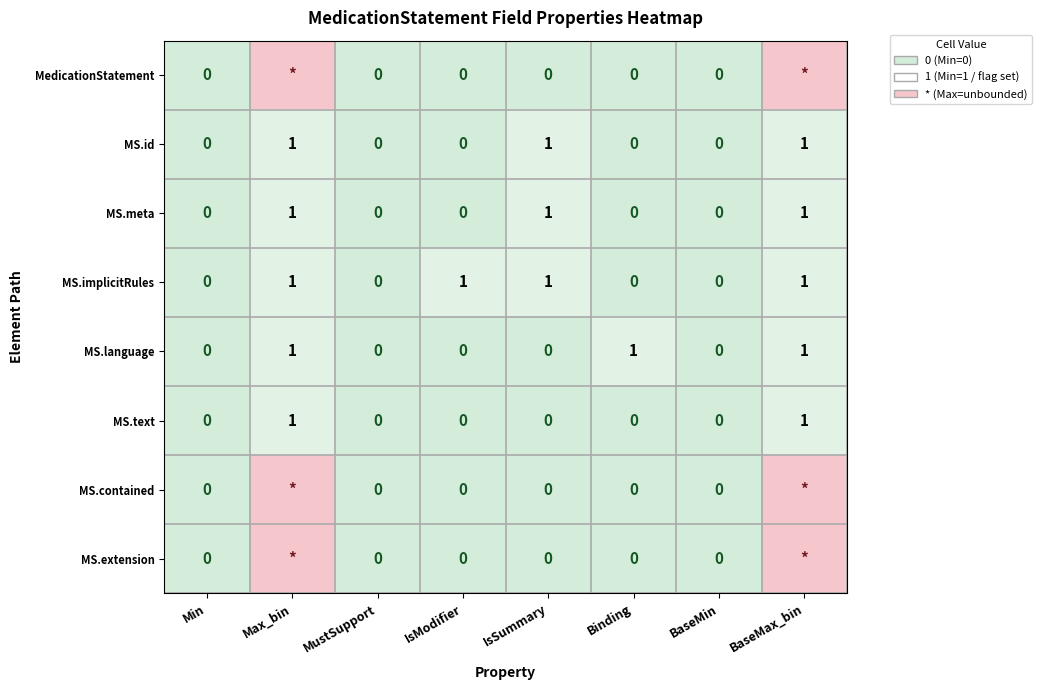

Count the MS.text values in the range 0 to 1.

8